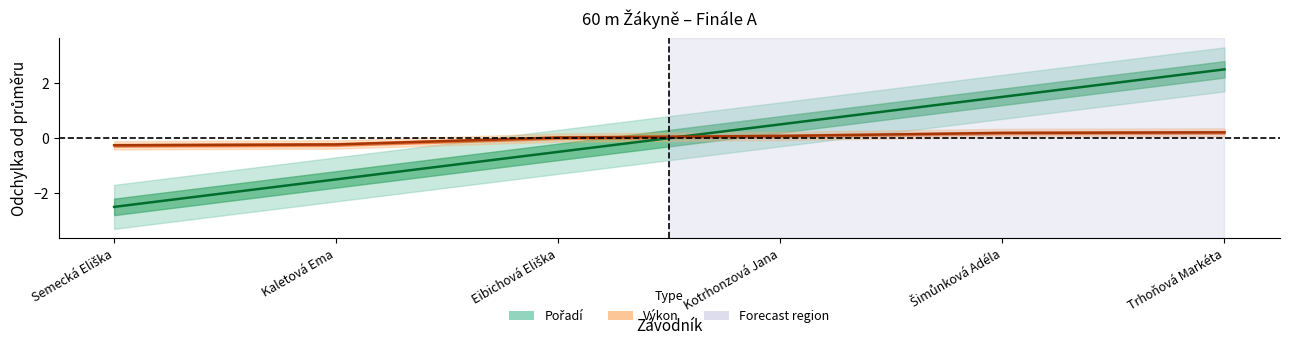

Between which two adjacent categories do Pořadí and Výkon first intersect?

Eibichová Eliška and Kotrhonzová Jana